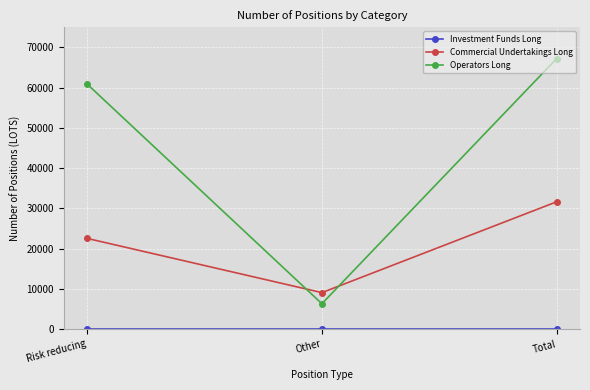

Read the Commercial Undertakings Long value at Other.

9086